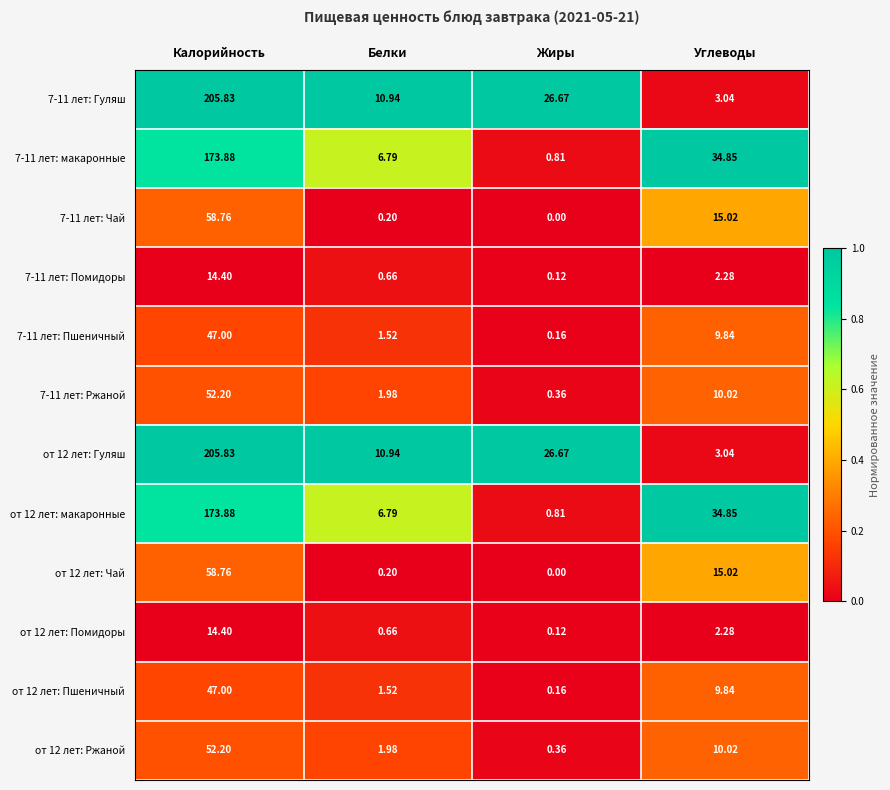

At which category is the sum across all series the highest?

Калорийность